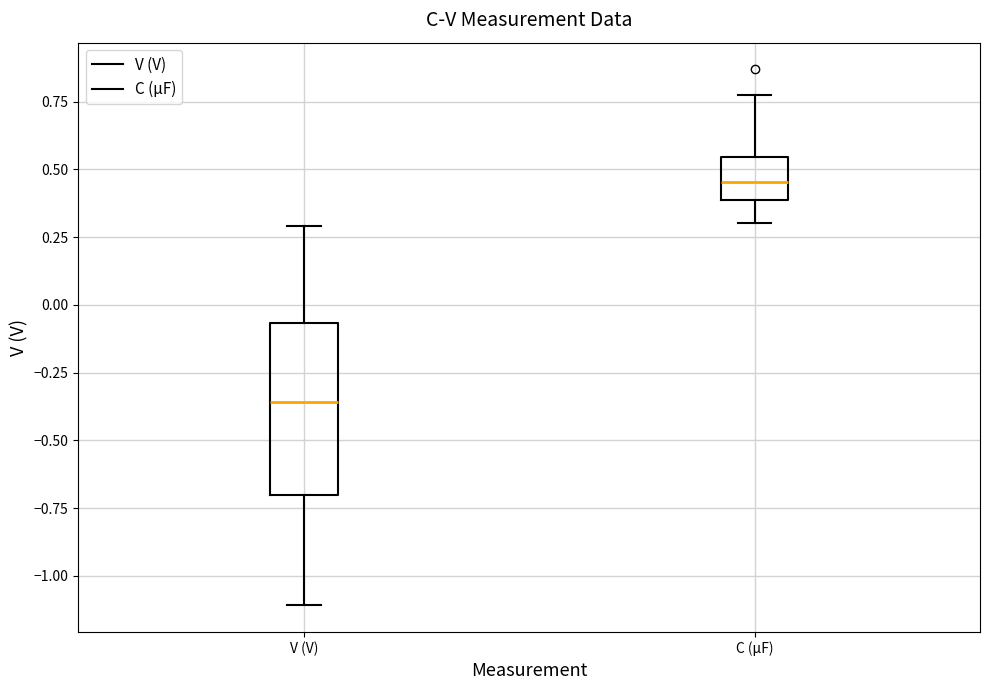

Reading left to right, transcribe this box plot: for each box, give where its median line is, the range the box spans, and where its two whiskers end, as read against the y-axis. The values are not printed on the chart, so give them approximately, as read against the axis.

V (V): median -0.35, box -0.70 to -0.05, whiskers -1.10 to 0.30
C (µF): median 0.45, box 0.40 to 0.55, whiskers 0.30 to 0.75